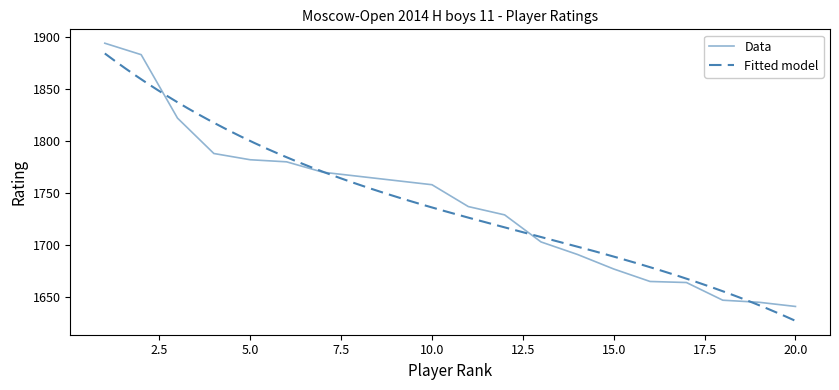

What is the sum of the values at 7 and 4?

3558